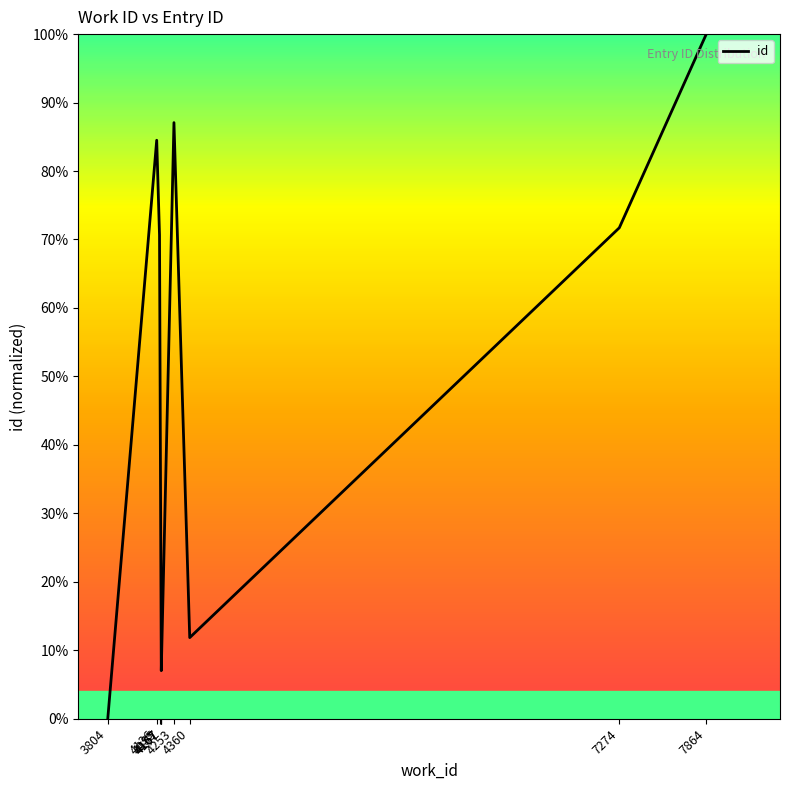

What is the difference between the values at 4253 and 4167?

80.0